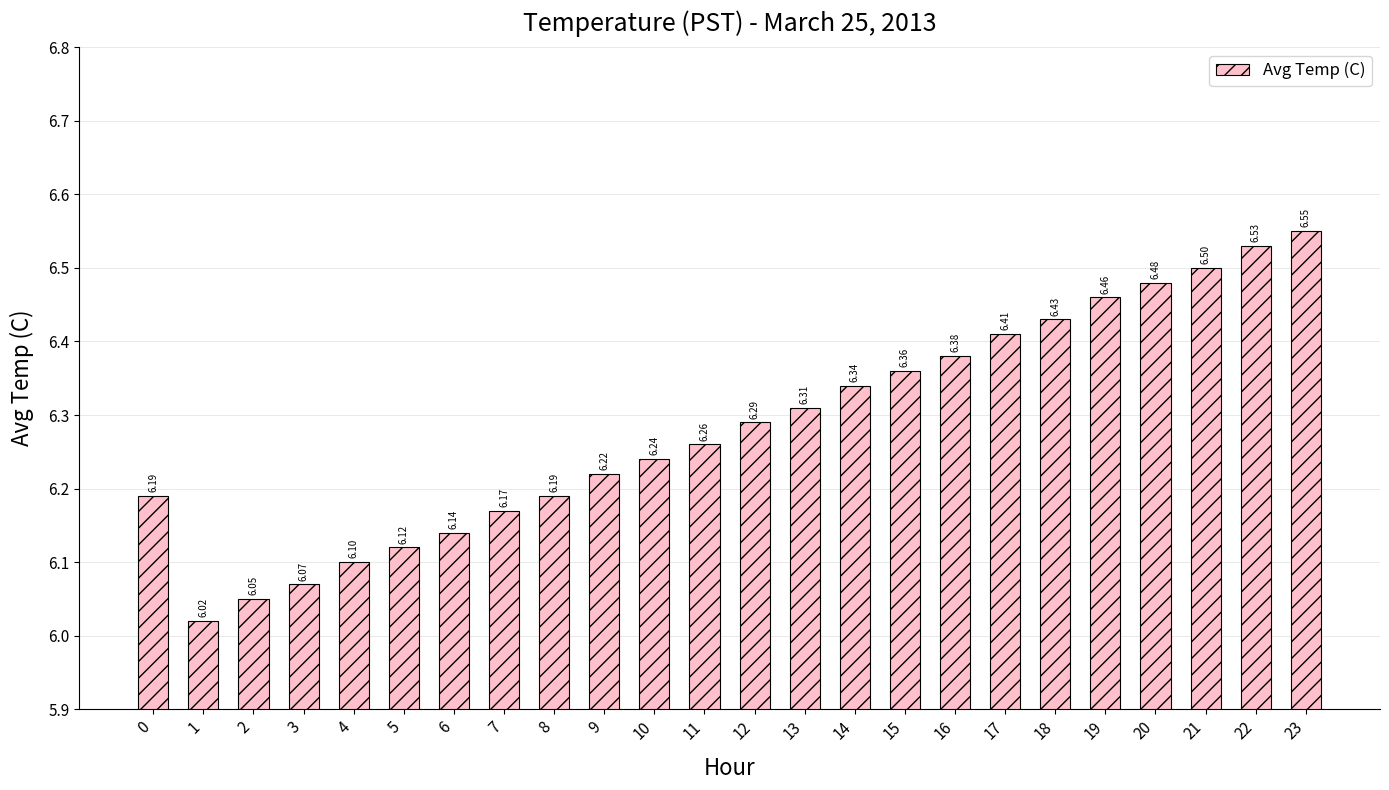

Between 22 and 14, which is larger?

22